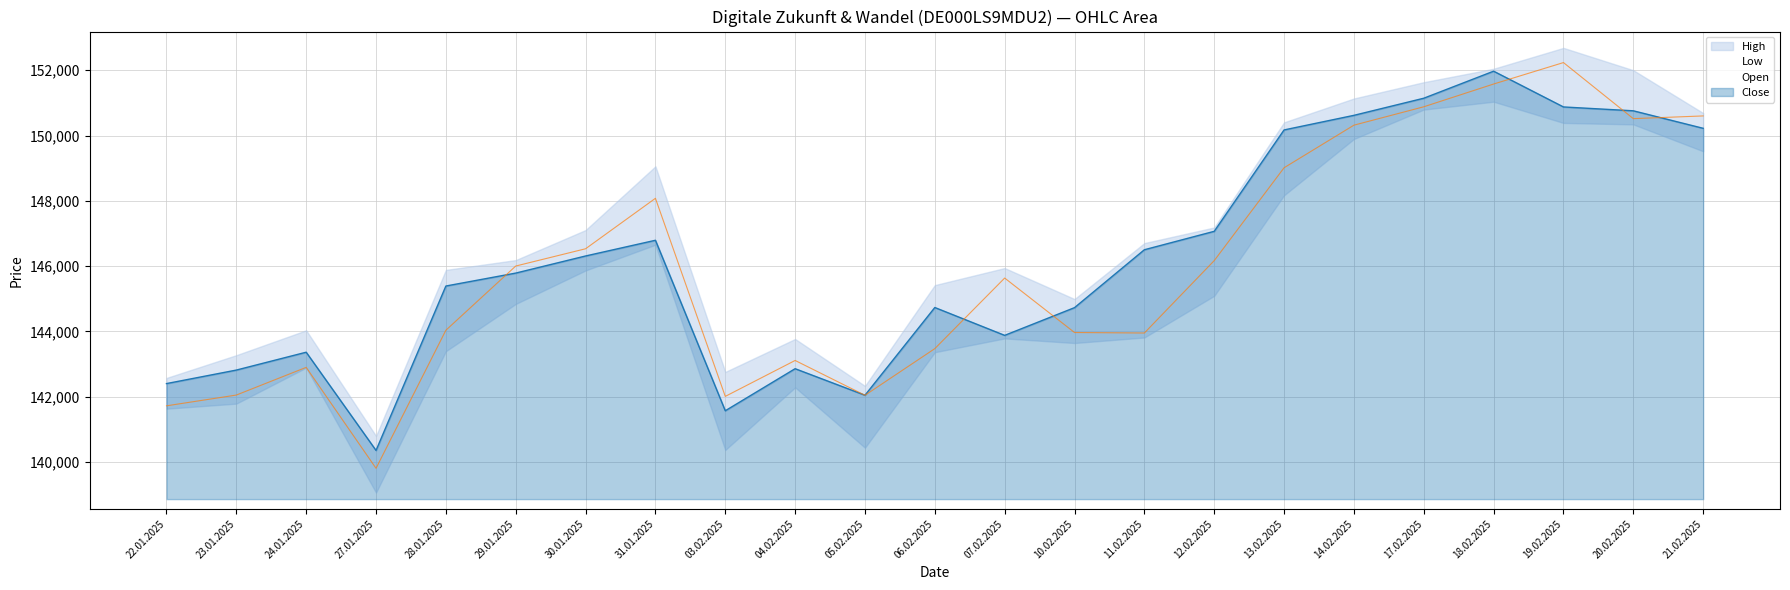

Where is High nearest to the value 146164?

30.01.2025